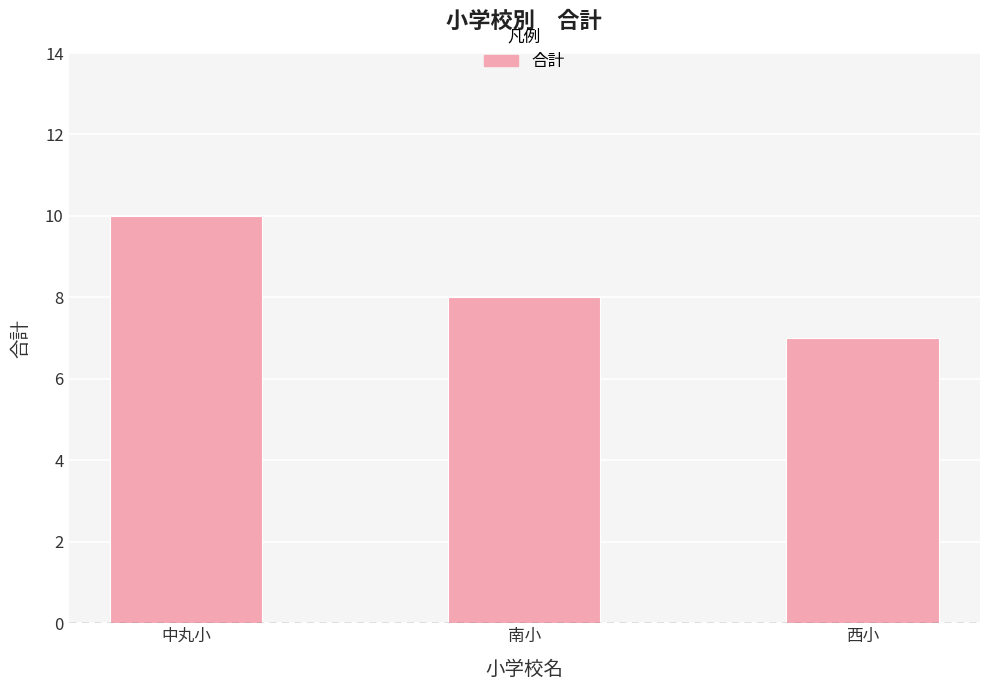

Approximately how many times larger is the value at 中丸小 compared to 南小?

1.2